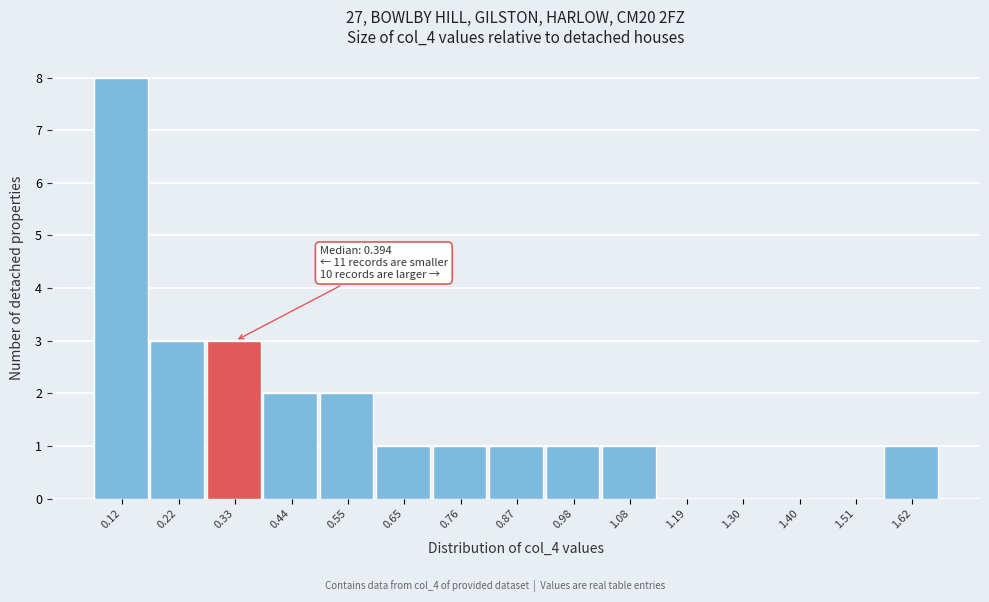

Reading left to right, extract all data points from this chart.

0.12=8	0.22=3	0.33=3	0.44=2	0.55=2	0.65=1	0.76=1	0.87=1	0.98=1	1.08=1	1.19=0	1.30=0	1.40=0	1.51=0	1.62=1